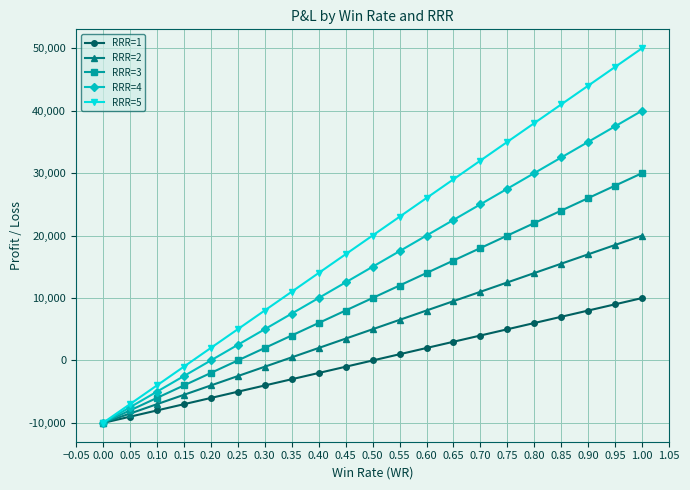

How many lines are shown in the chart?

5